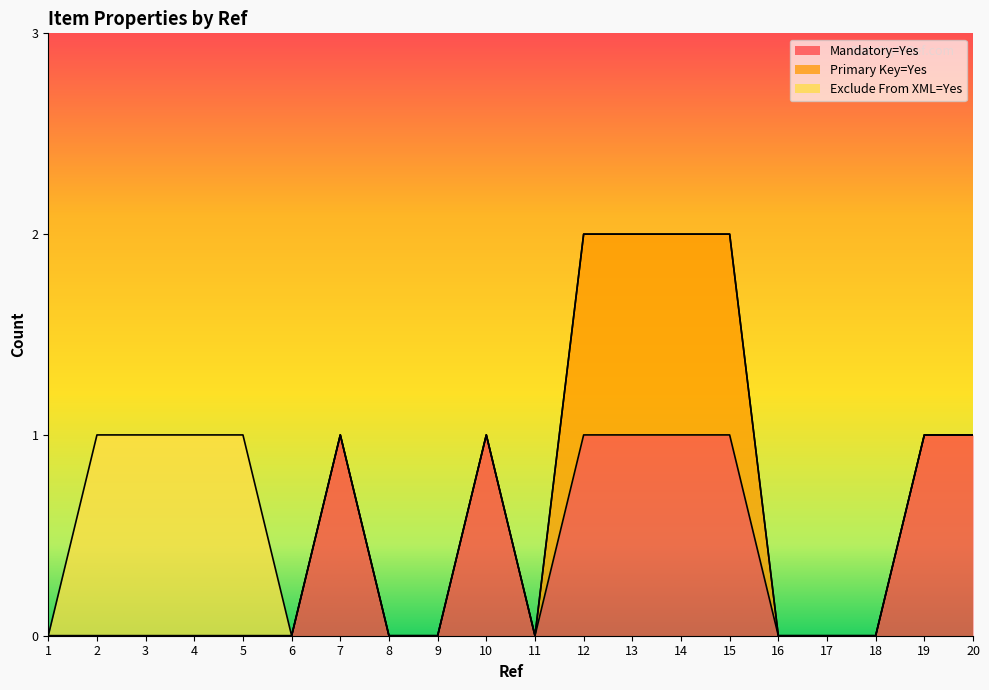

At 11, list the series in order from largest to smallest.

Mandatory=Yes, Primary Key=Yes, Exclude From XML=Yes